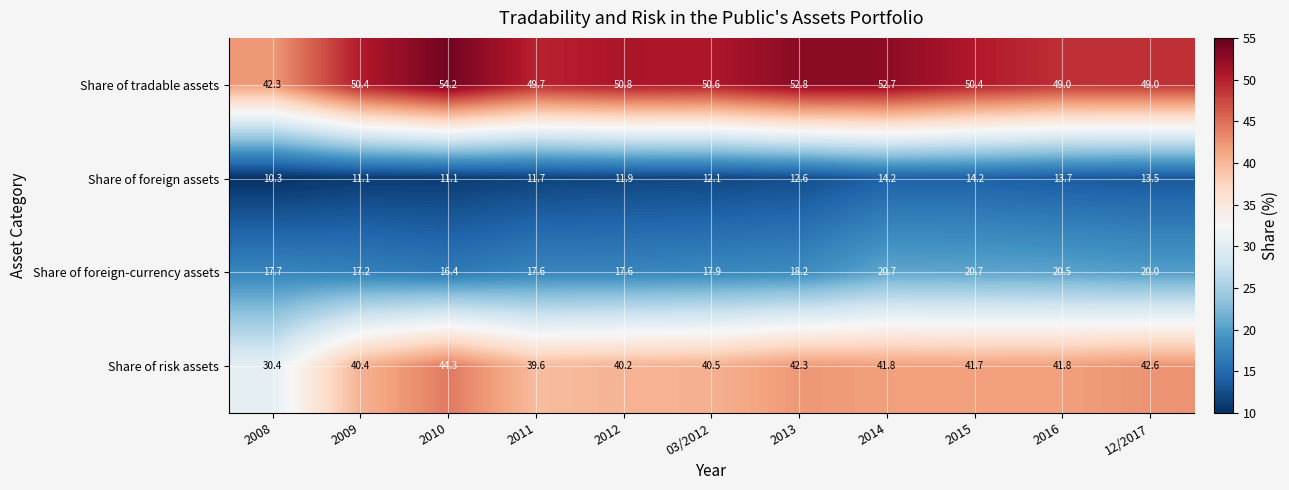

Which series has the largest total across all categories?

Share of tradable assets